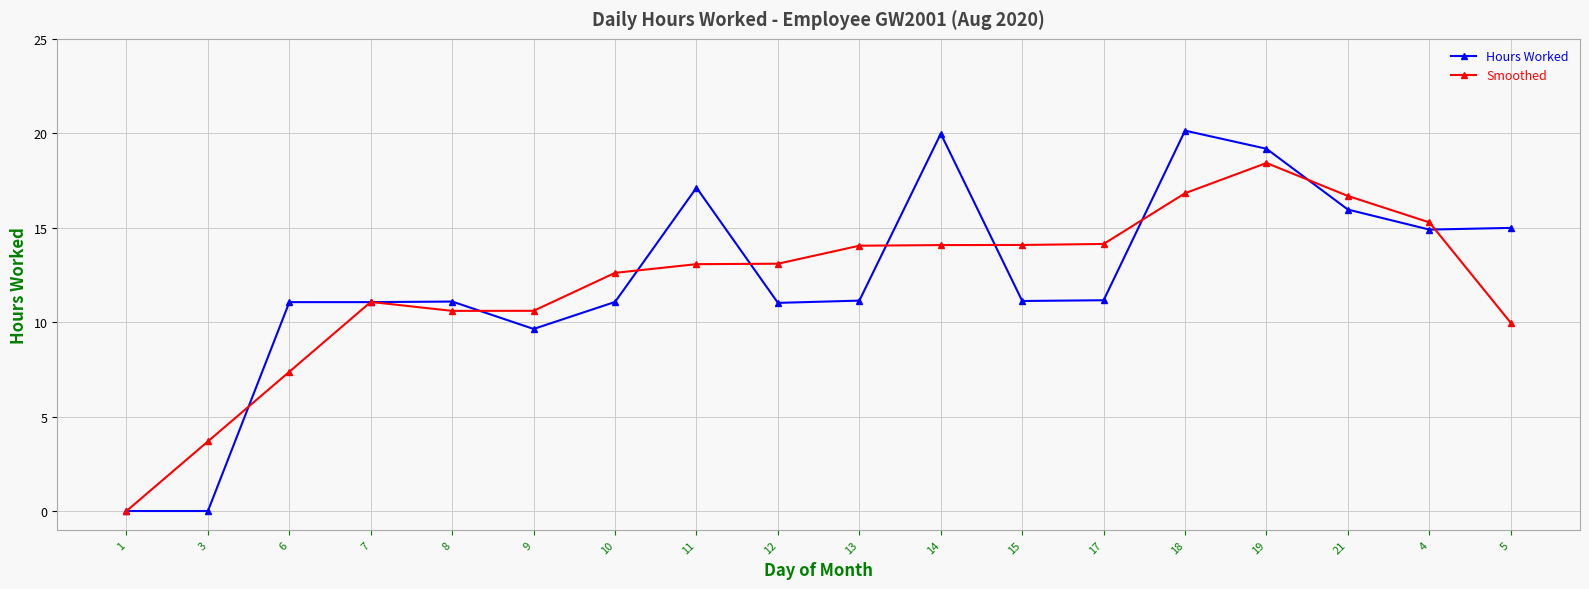

True or false: Hours Worked has more than 1 interior local peaks.

True